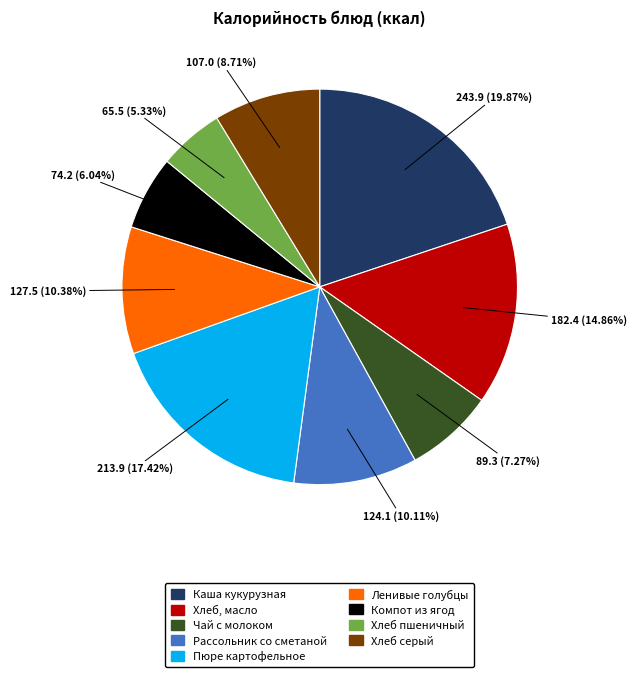

To the nearest percent, what portion does Хлеб пшеничный represent?

5%